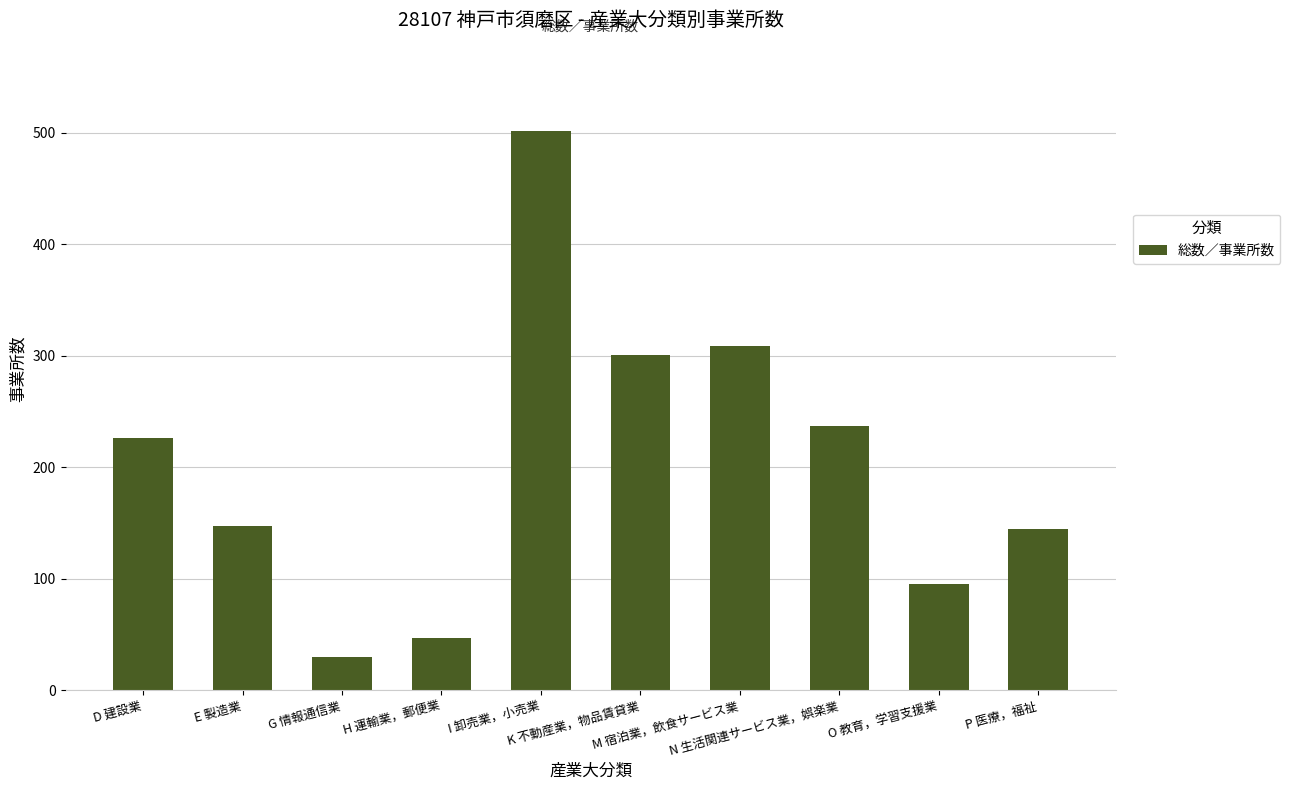

What is the greatest value displayed?

502